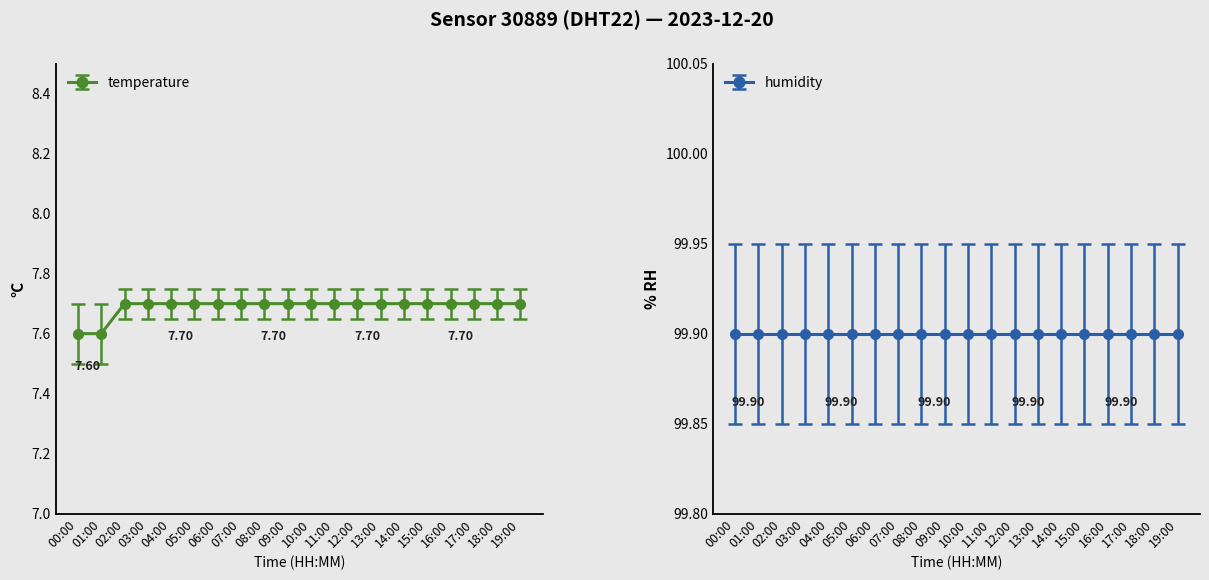

What is the average value?

7.7